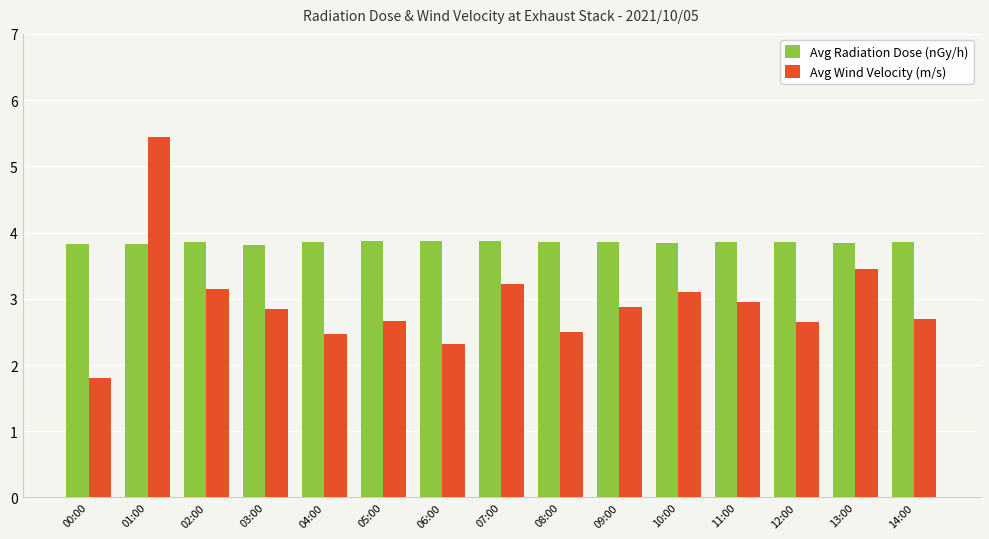

Are the bars horizontal?

No